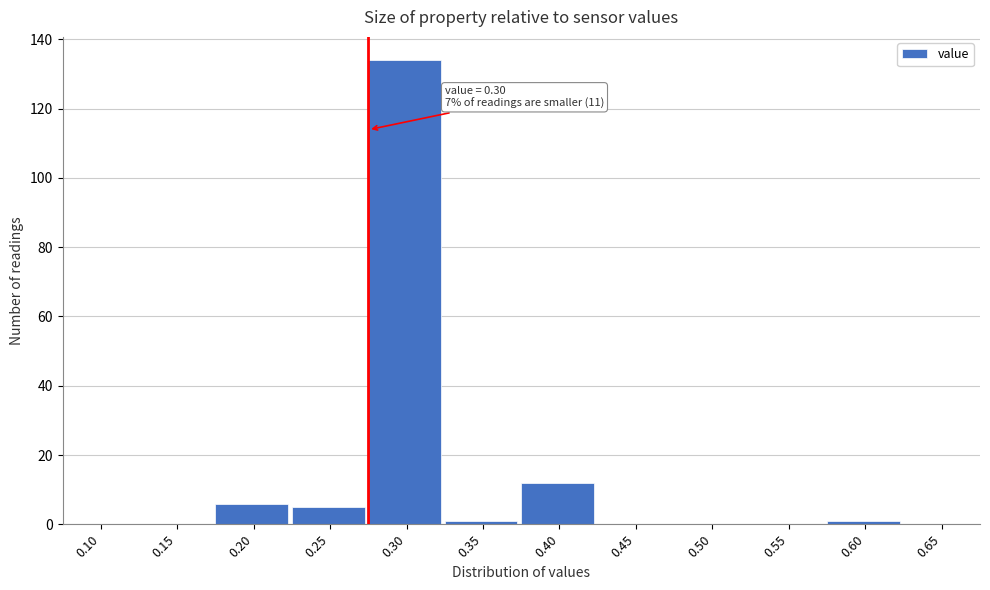

What is the sum of all values?

159